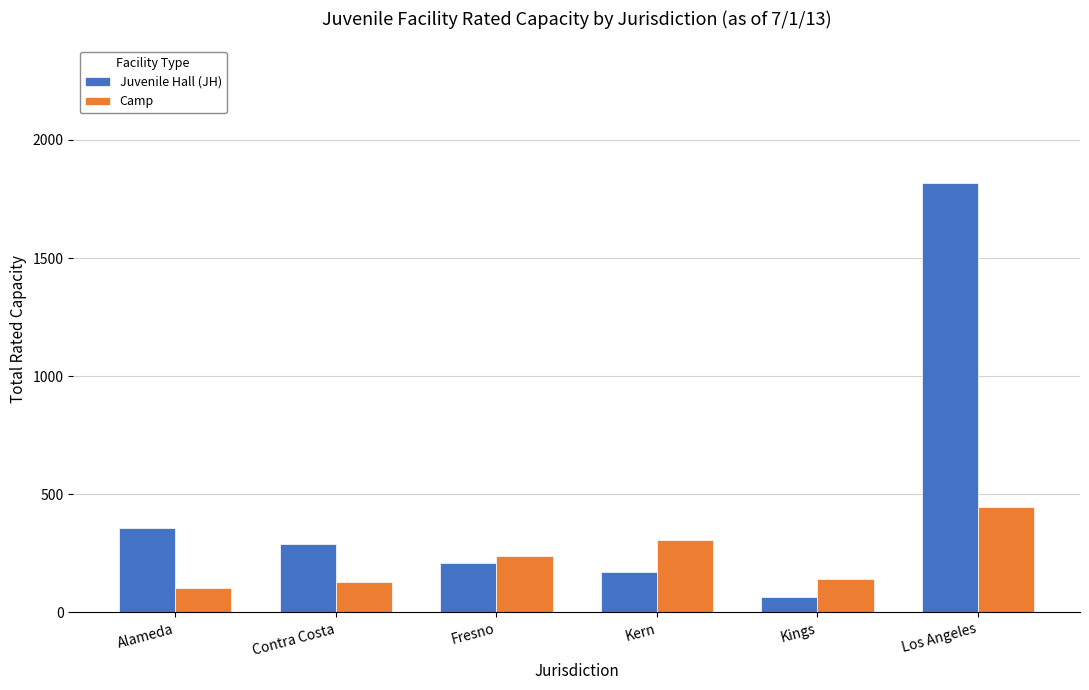

What is the value of the Camp bar at the 1st from the left?

105